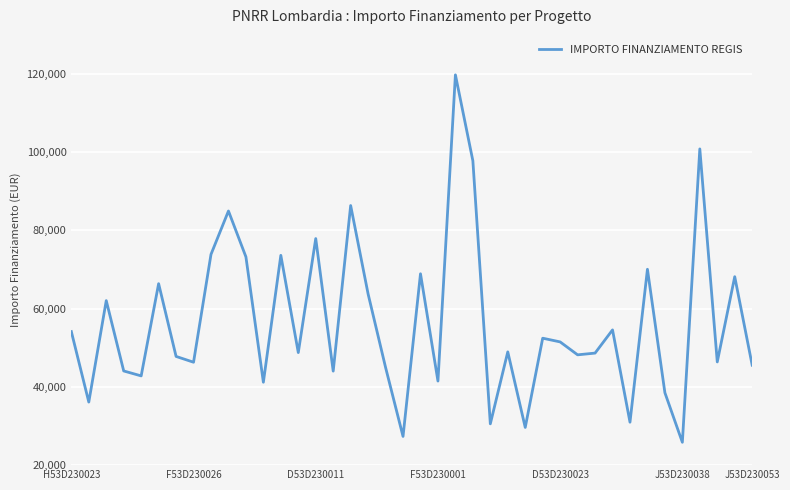

What is the smallest value displayed?

25842.4